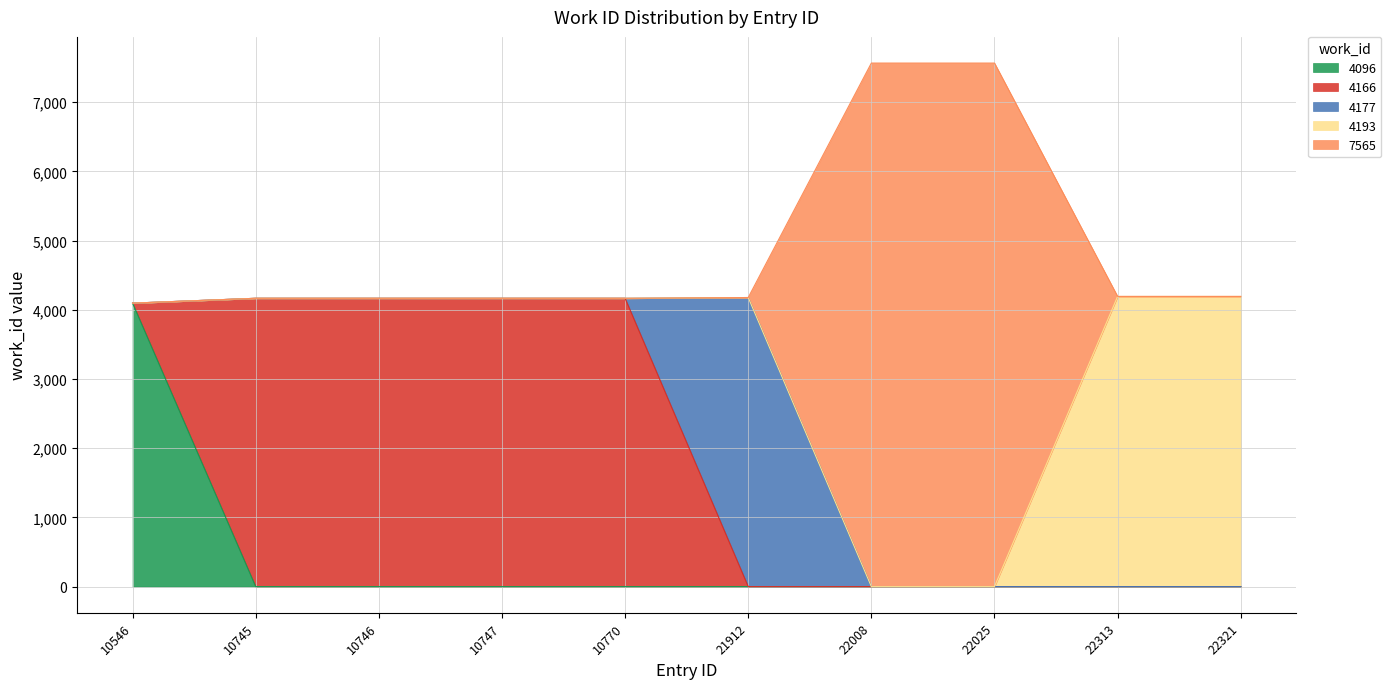

Where is the data nearest to the value 5830?

22313